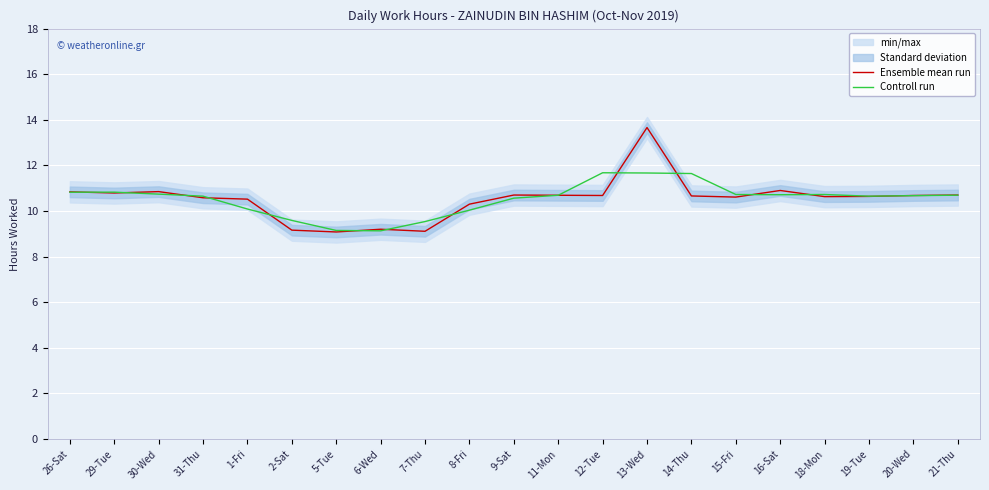

What is the approximate value of Ensemble mean run at 20-Wed?

10.7